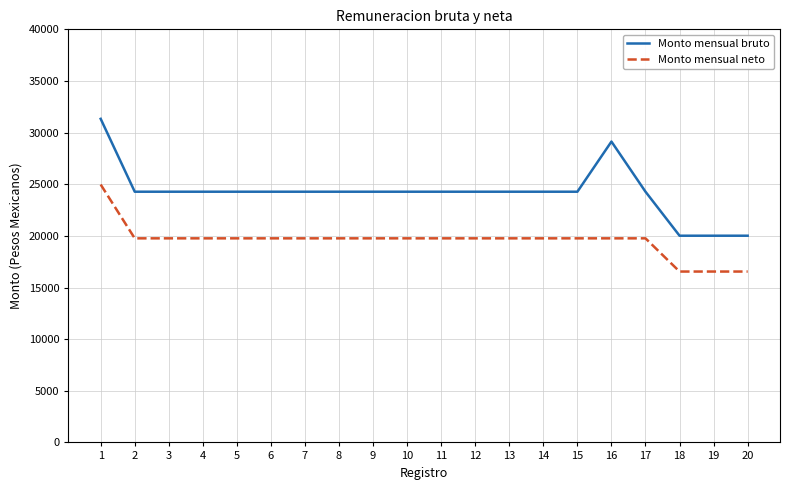

What is the difference between the second highest and minimum values in the Monto mensual bruto series?

9116.1